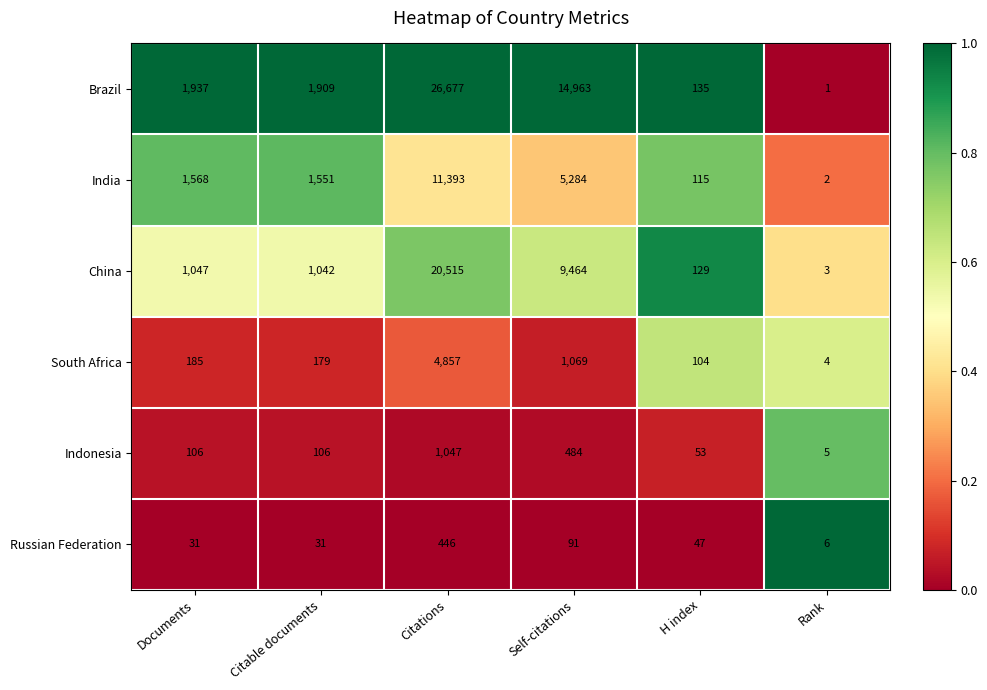

What is the difference between the maximum and minimum values in the India series?

11391